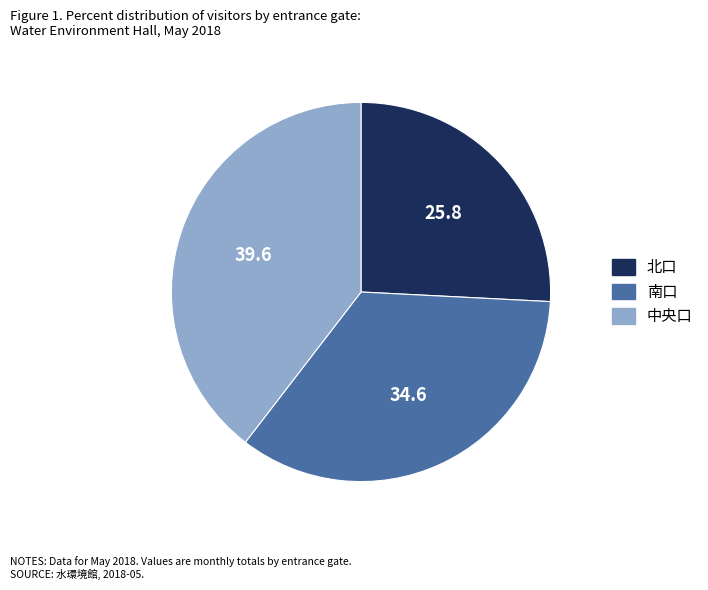

Approximately how many times larger is the value at 南口 compared to 北口?

1.3